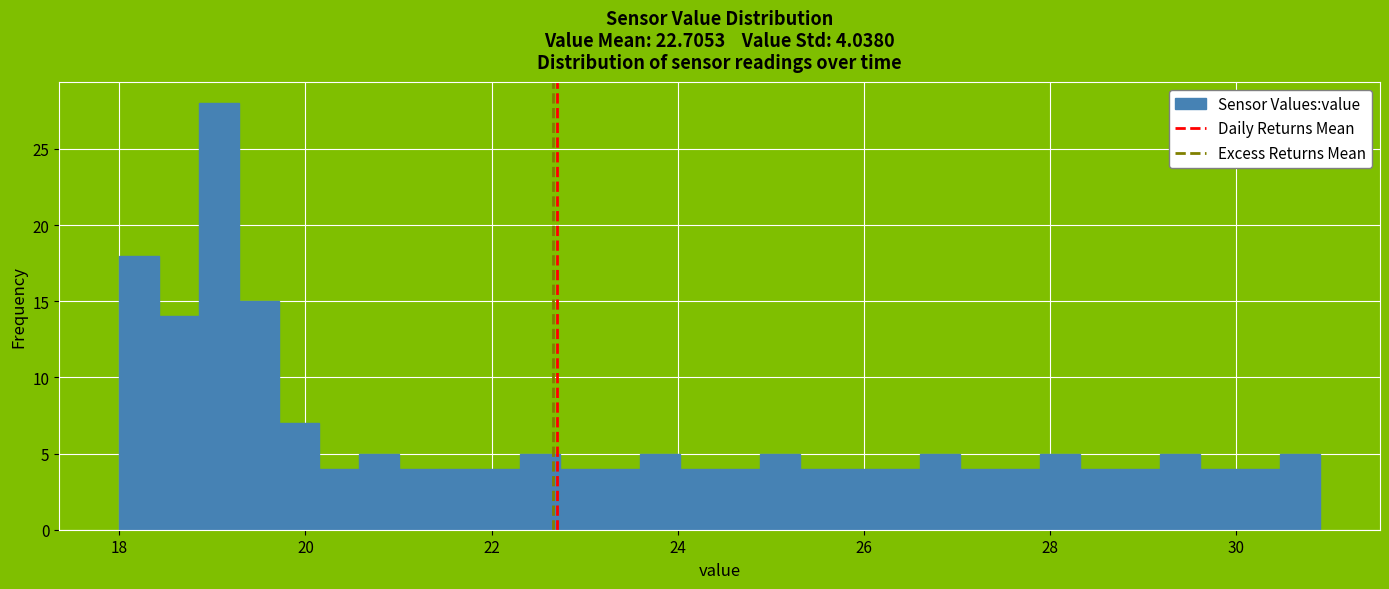

Around what value on the x-axis is the tallest bar? Give the approximate position of its centre, as read against the axis.

19.0